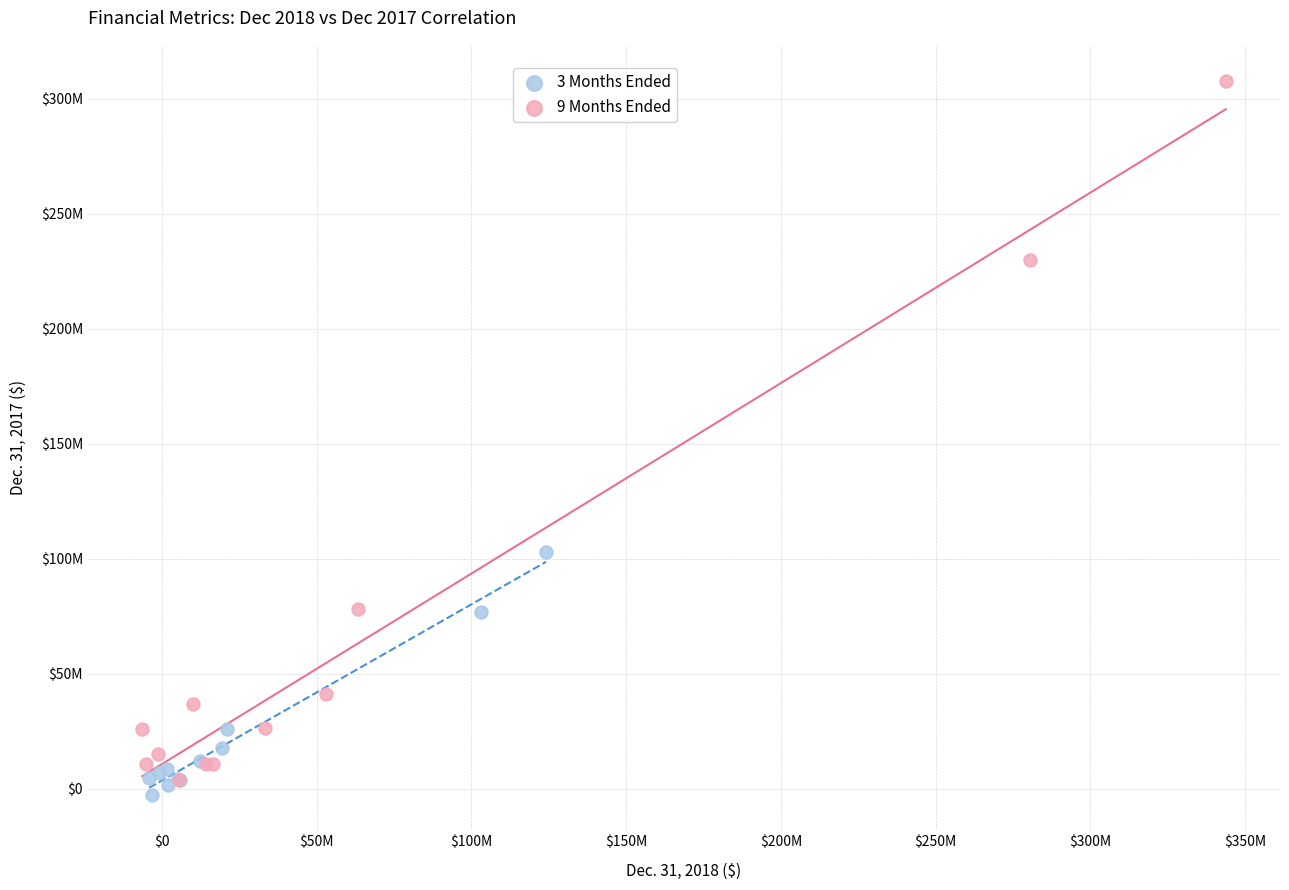

What are all the series names shown in the legend?

3 Months Ended, 9 Months Ended